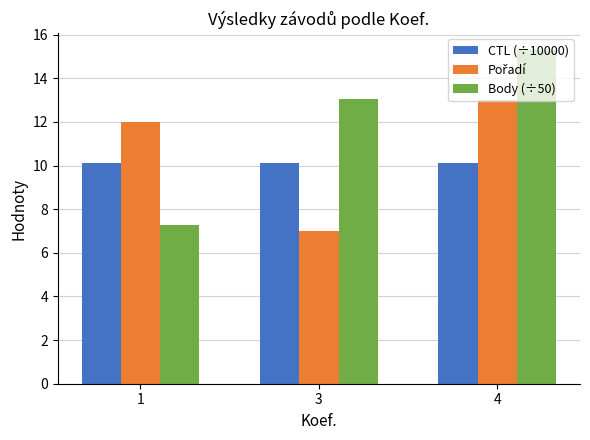

Which category has the highest value in the Body (÷50) series?

4